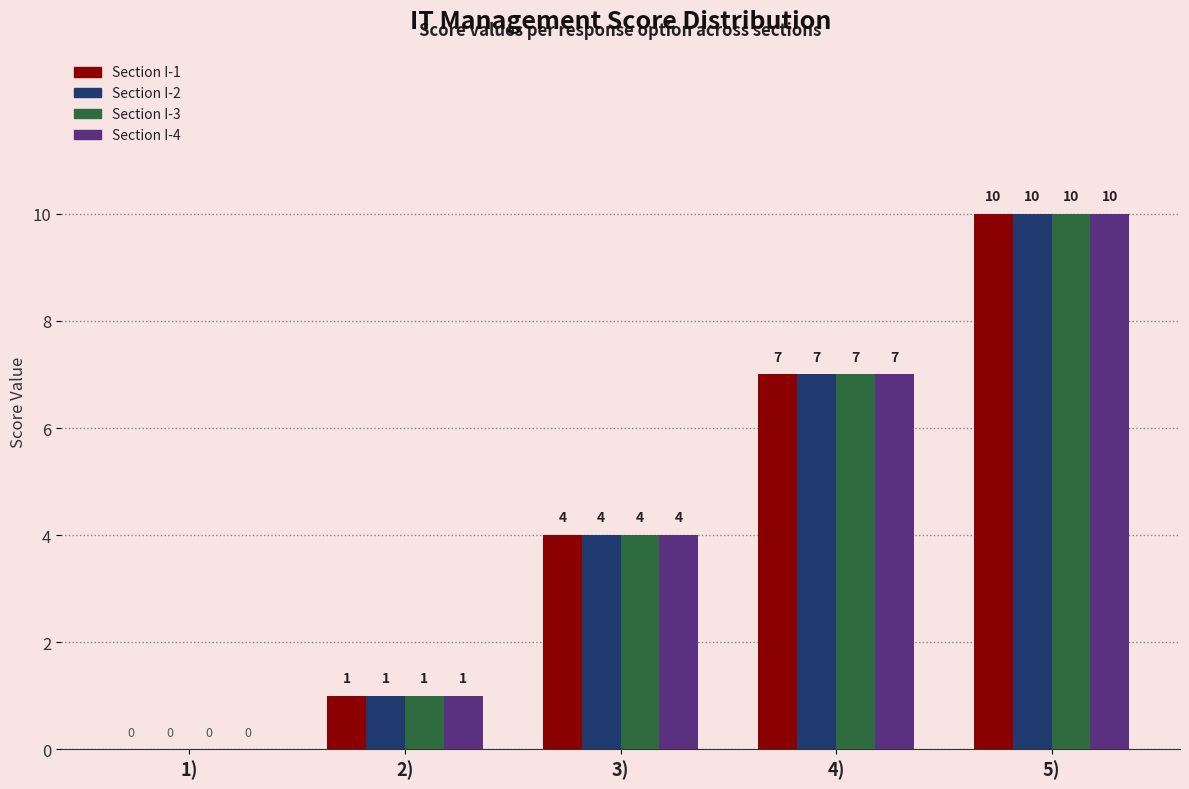

Is it true that Section I-2 equals 1 at 3)?

False